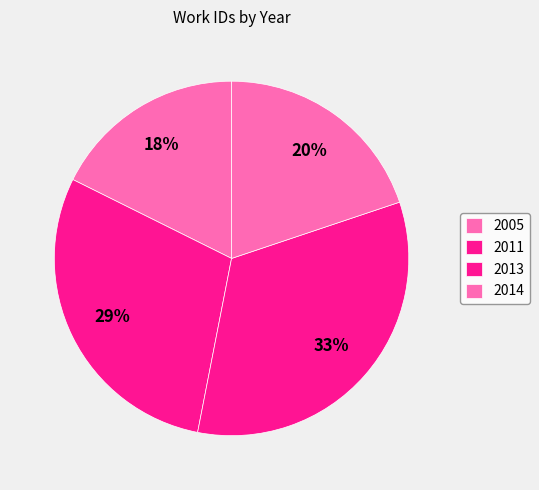

Count the number of slices in the pie.

4